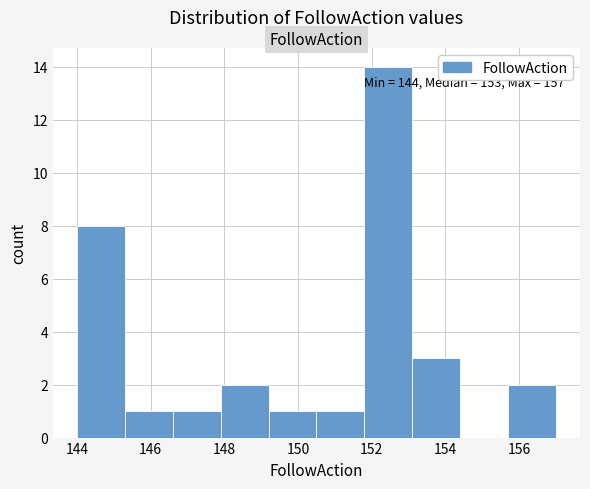

Over which range of the x-axis is the bar tallest?

151.8 to 153.1